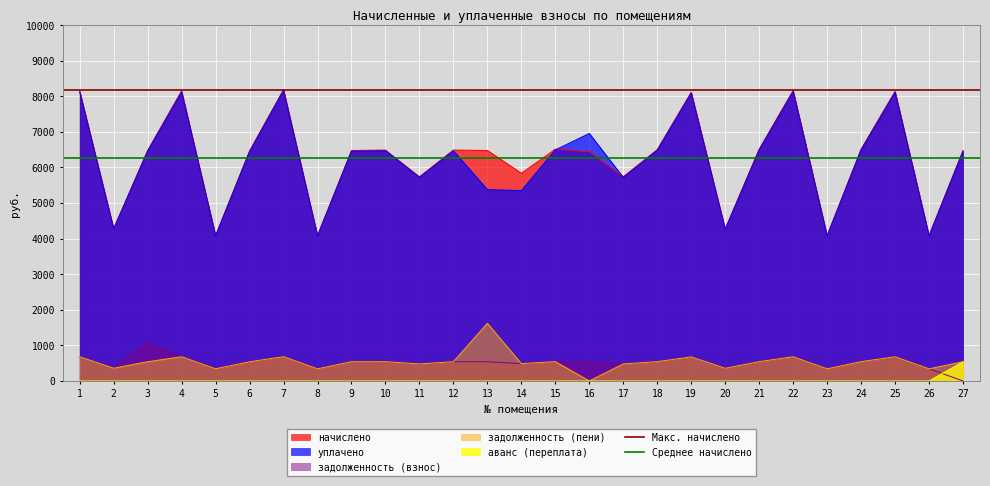

At which label is Среднее начислено closest to 6257?

1